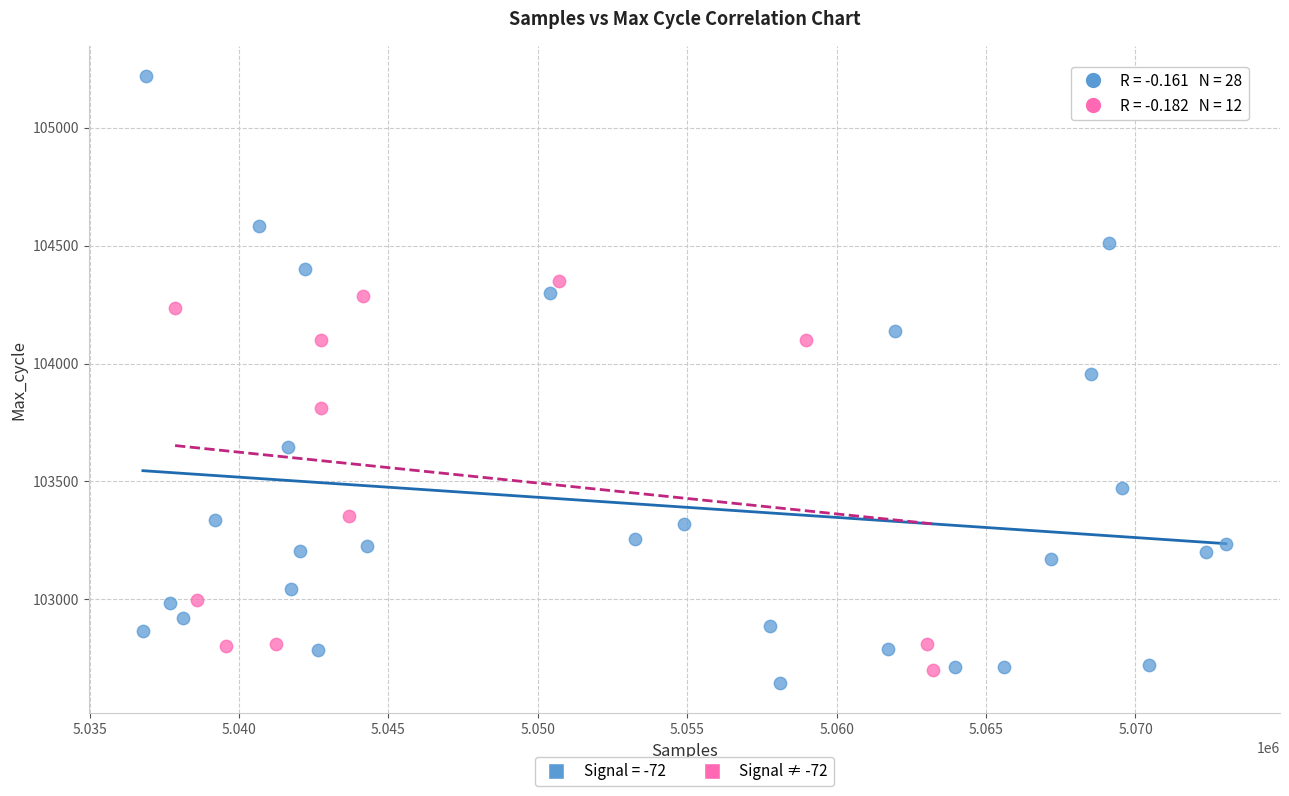

Which series has the largest Y range (max minus min)?

Signal = -72